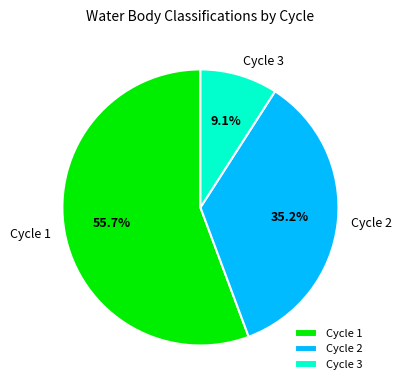

Rank the categories by value from highest to lowest.

Cycle 1, Cycle 2, Cycle 3